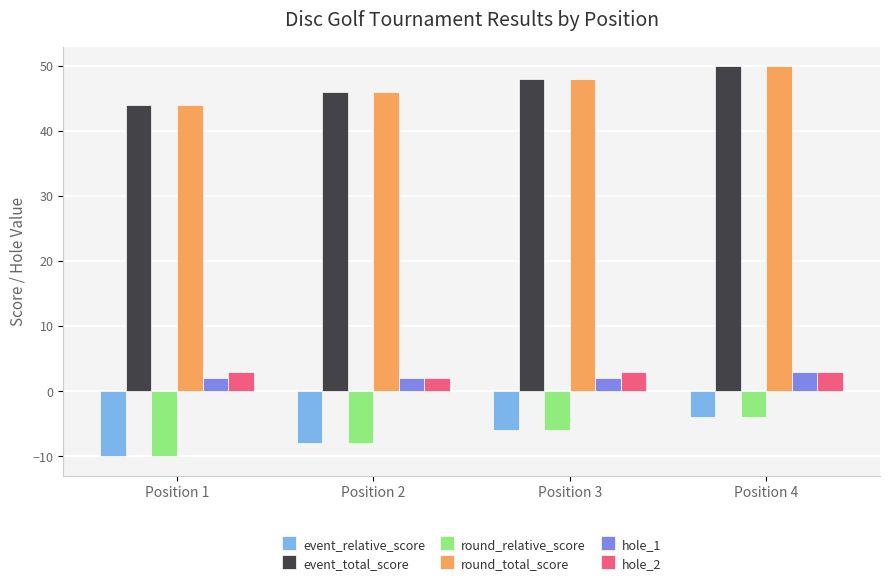

What are all the series names shown in the legend?

event_relative_score, event_total_score, round_relative_score, round_total_score, hole_1, hole_2